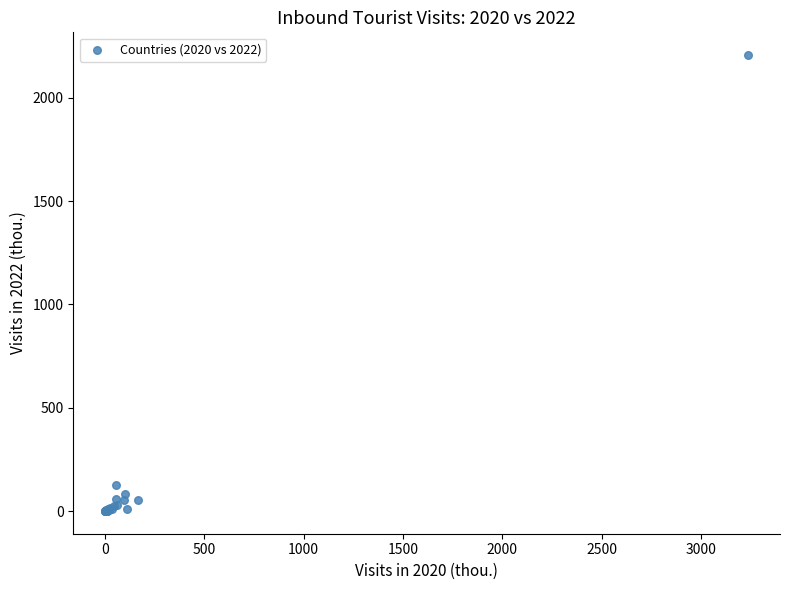

What Y value in the scatter plot is closest to 1103?

126